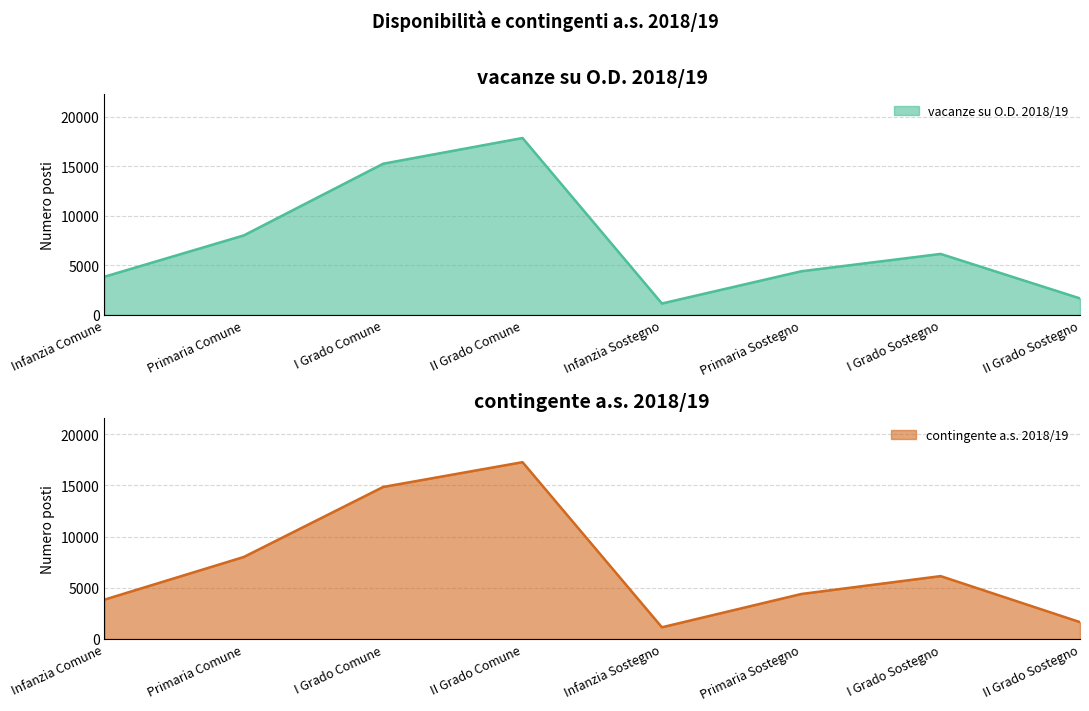

Between Primaria Comune and I Grado Comune, which series saw the biggest shift?

vacanze su O.D. 2018/19